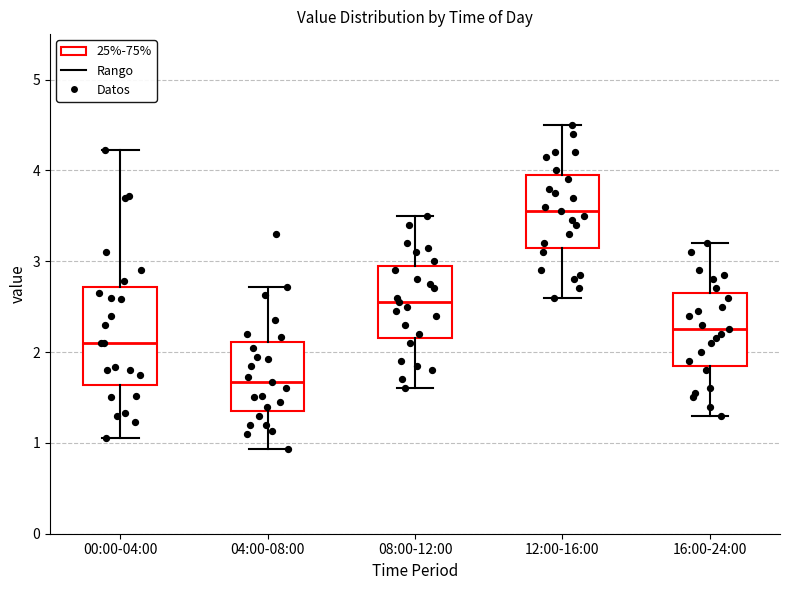

Reading left to right, read every box against the y-axis: the position of its median line, the range the box covers, and the ends of its whiskers. The values are not printed on the chart, so give them approximately, as read against the axis.

00:00-04:00: median 2.1, box 1.6 to 2.7, whiskers 1.1 to 4.2
04:00-08:00: median 1.7, box 1.4 to 2.1, whiskers 0.9 to 2.7
08:00-12:00: median 2.6, box 2.2 to 3.0, whiskers 1.6 to 3.5
12:00-16:00: median 3.6, box 3.2 to 4.0, whiskers 2.6 to 4.5
16:00-24:00: median 2.3, box 1.9 to 2.7, whiskers 1.3 to 3.2